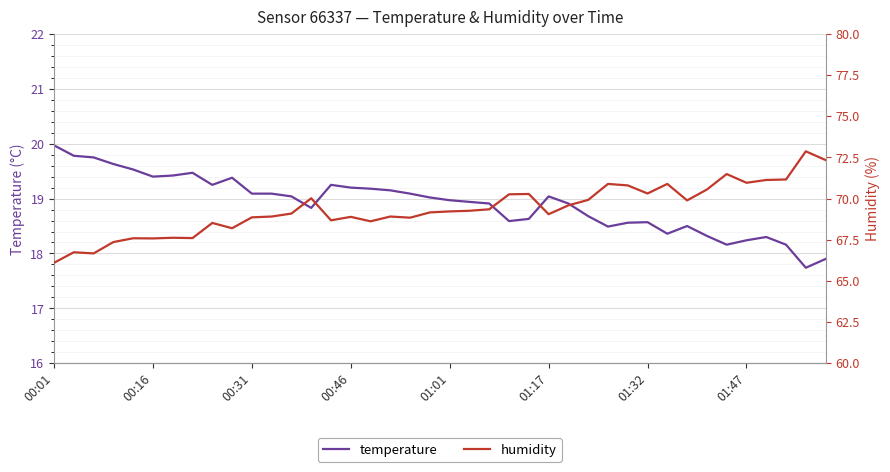

List the series in order of their overall mean, highest first.

humidity, temperature